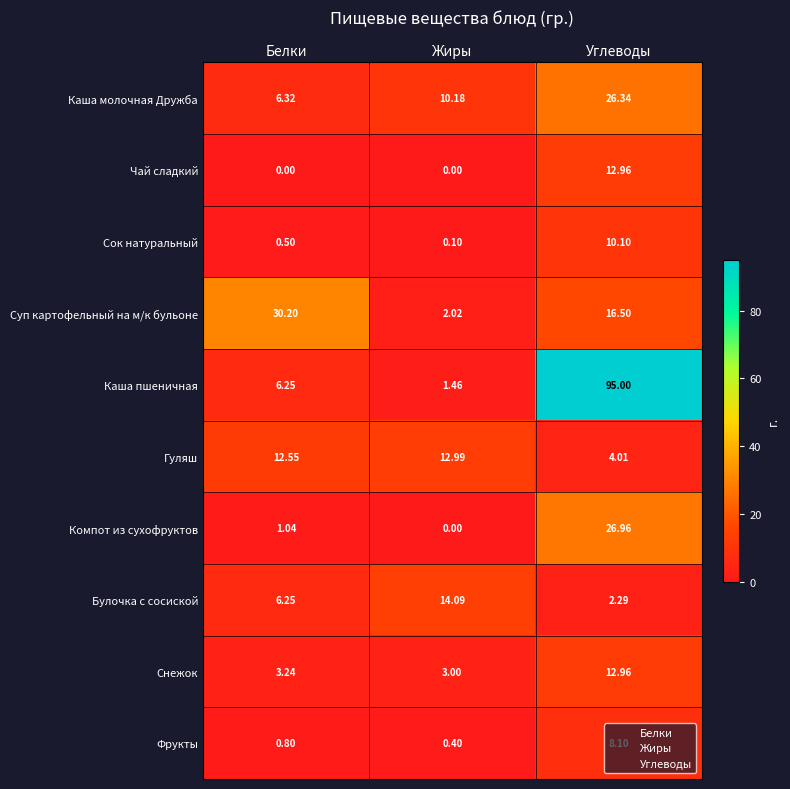

Which category has the highest value across all series?

Углеводы